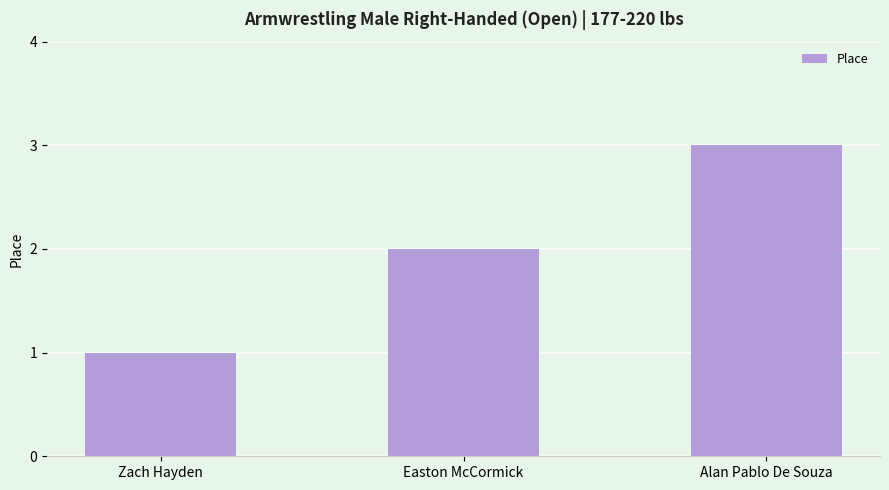

What is the label of the 1st bar from the right?

Alan Pablo De Souza